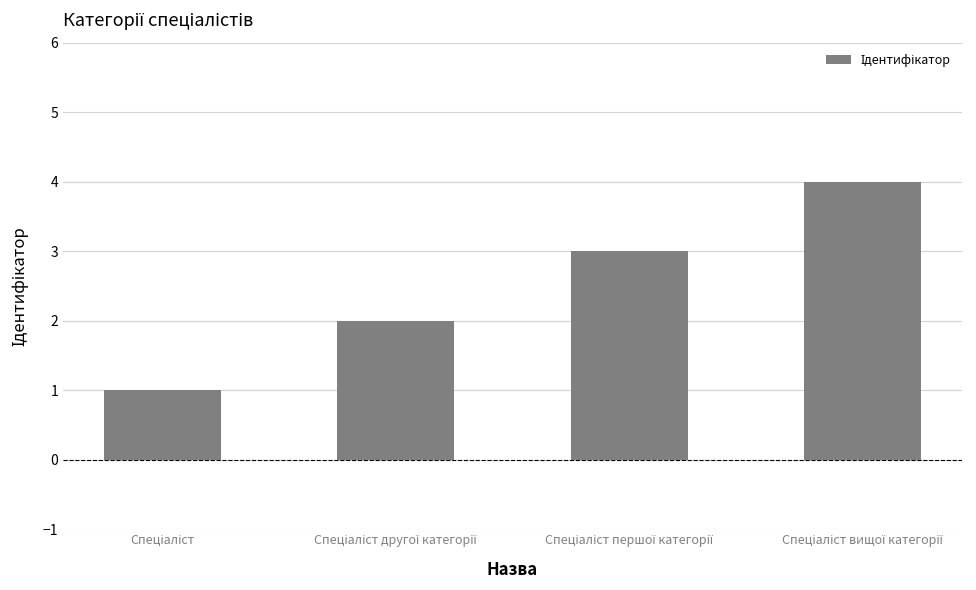

Does the chart contain any negative values?

No